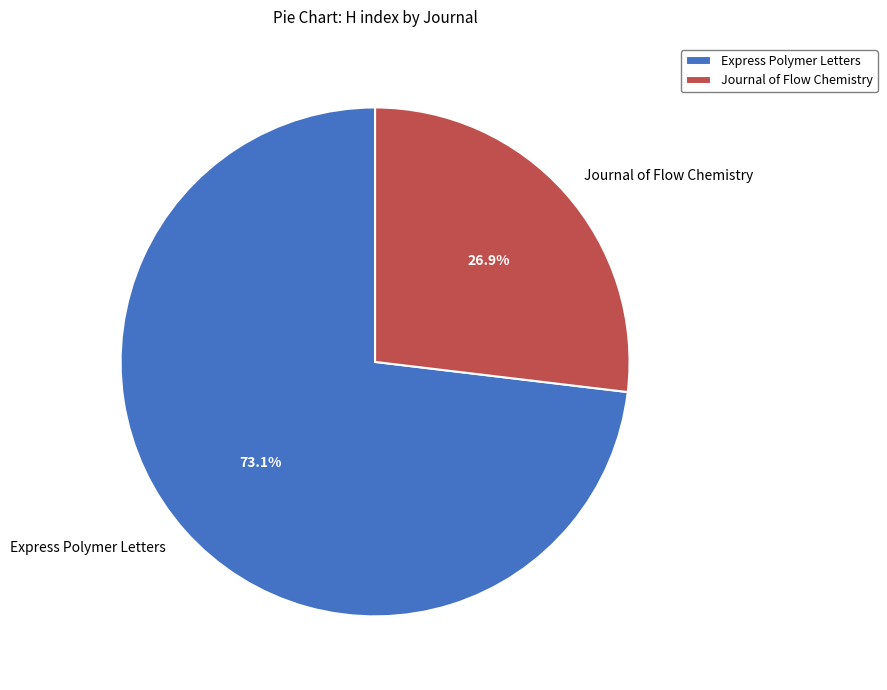

What percentage is the Journal of Flow Chemistry slice, to the nearest percent?

27%